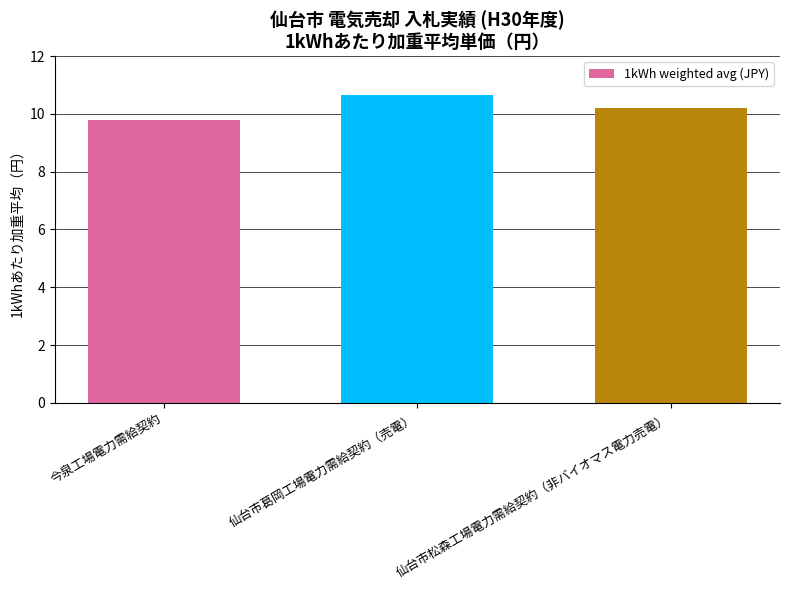

What is the change in value from 今泉工場電力需給契約 to 仙台市葛岡工場電力需給契約（売電）?

+0.9